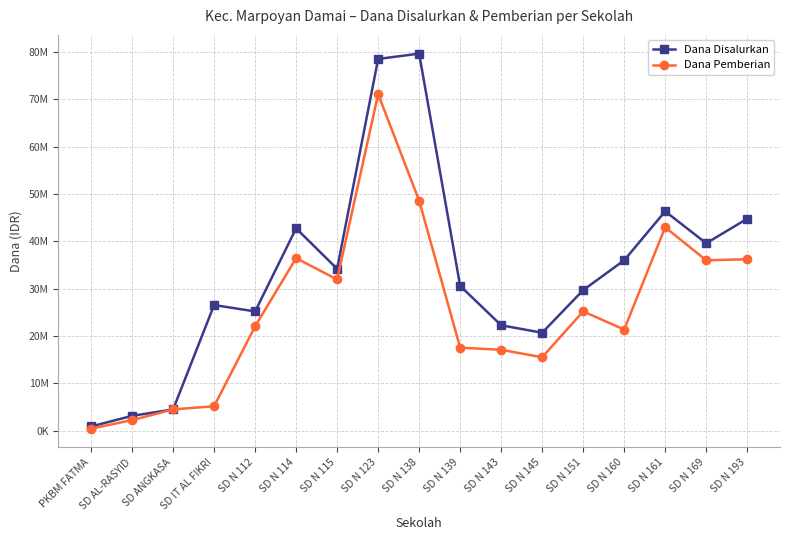

What is the total value across all series at SD N 112?

47250000